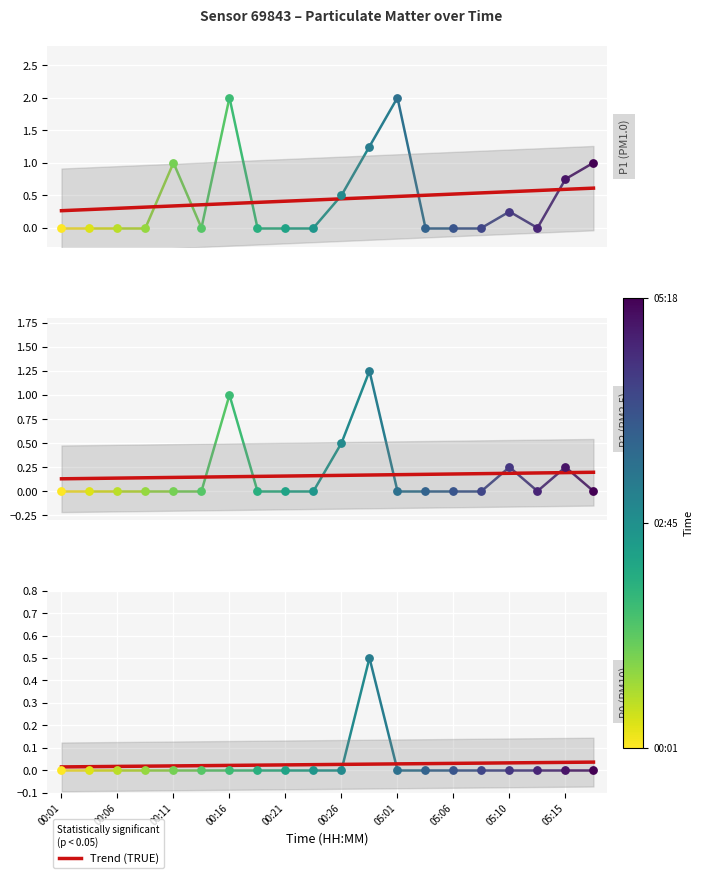

Which series contains the lowest Y value?

P0